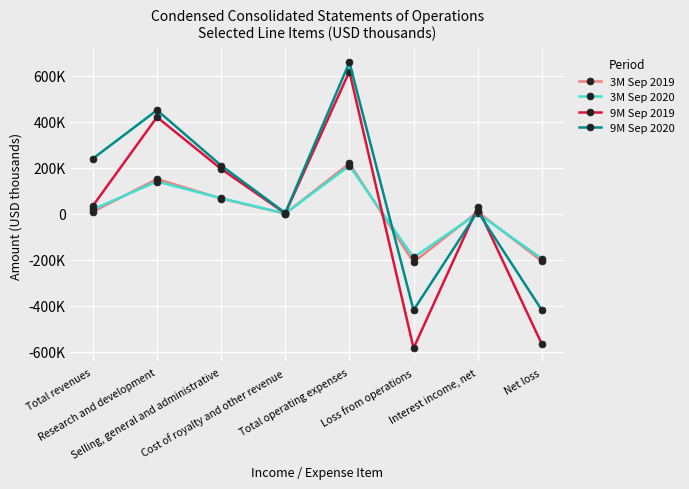

What position from the right is Net loss?

1